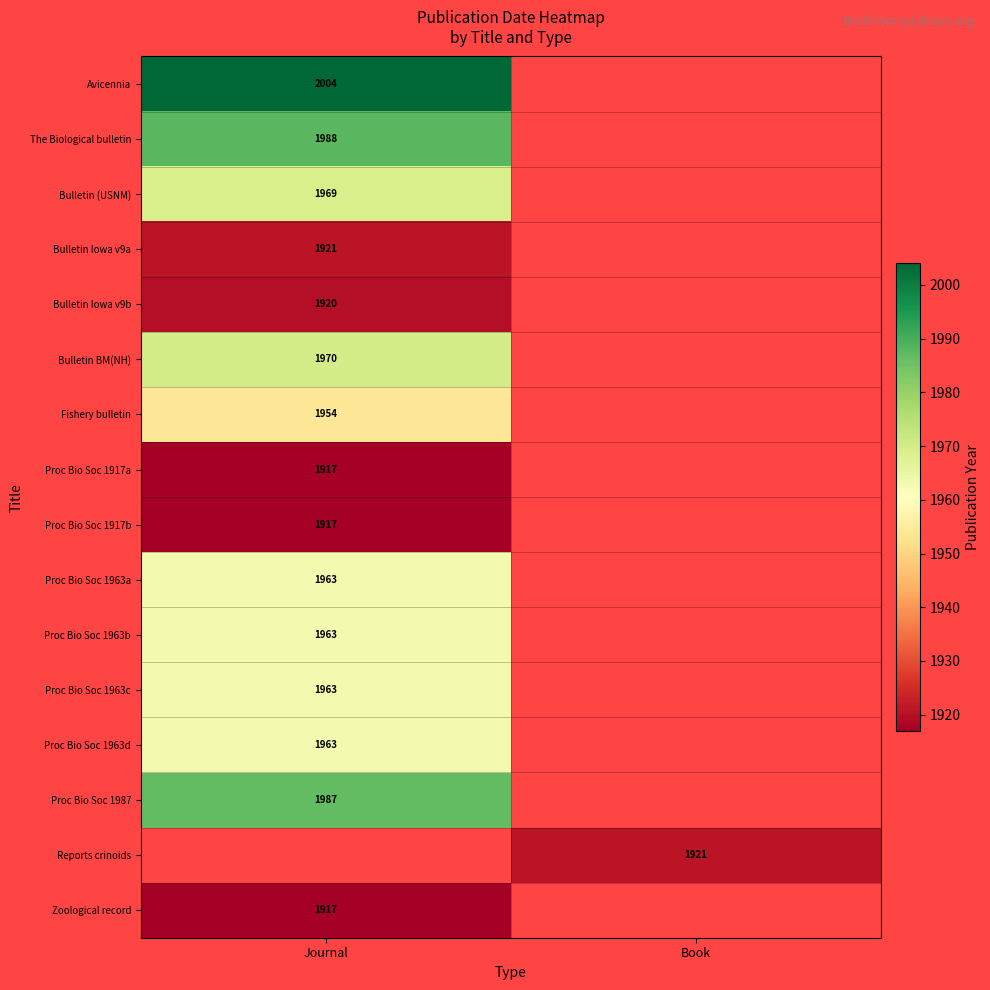

True or false: Proc Bio Soc 1987 has a value of 1987 at Journal.

True